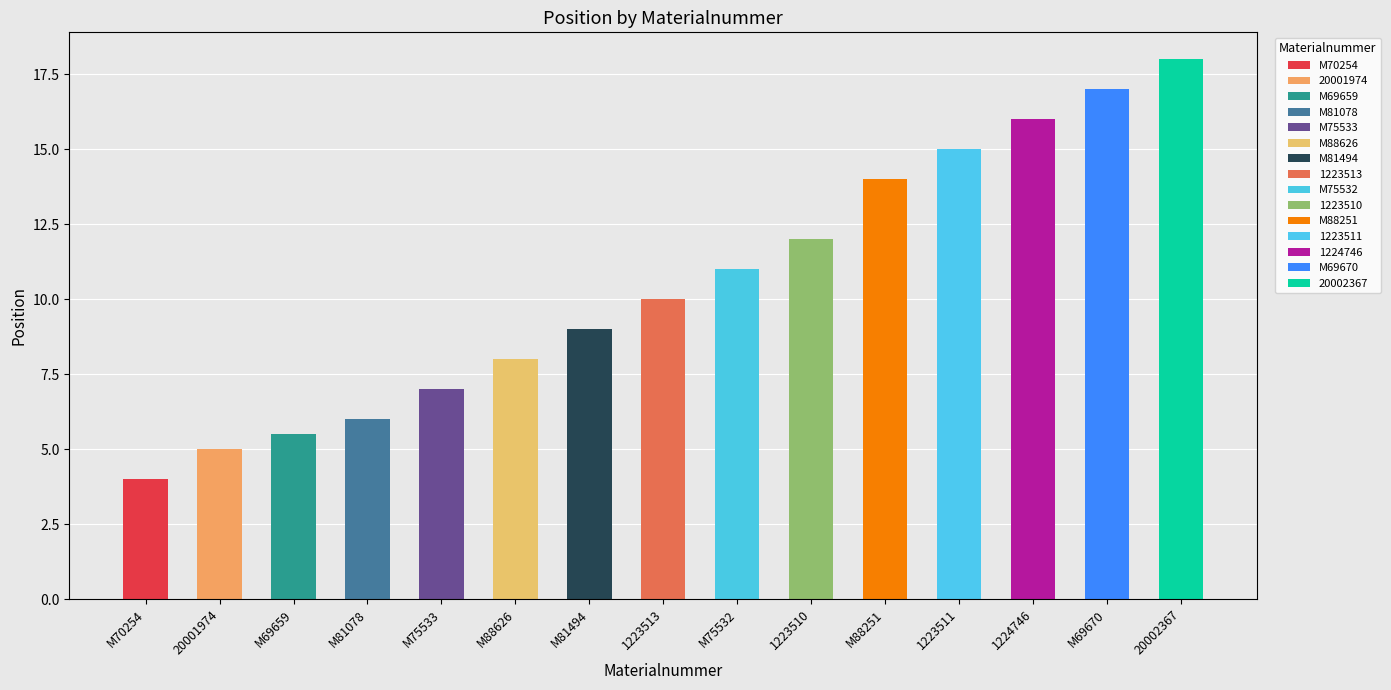

What is the difference between the maximum and minimum values?

14.0